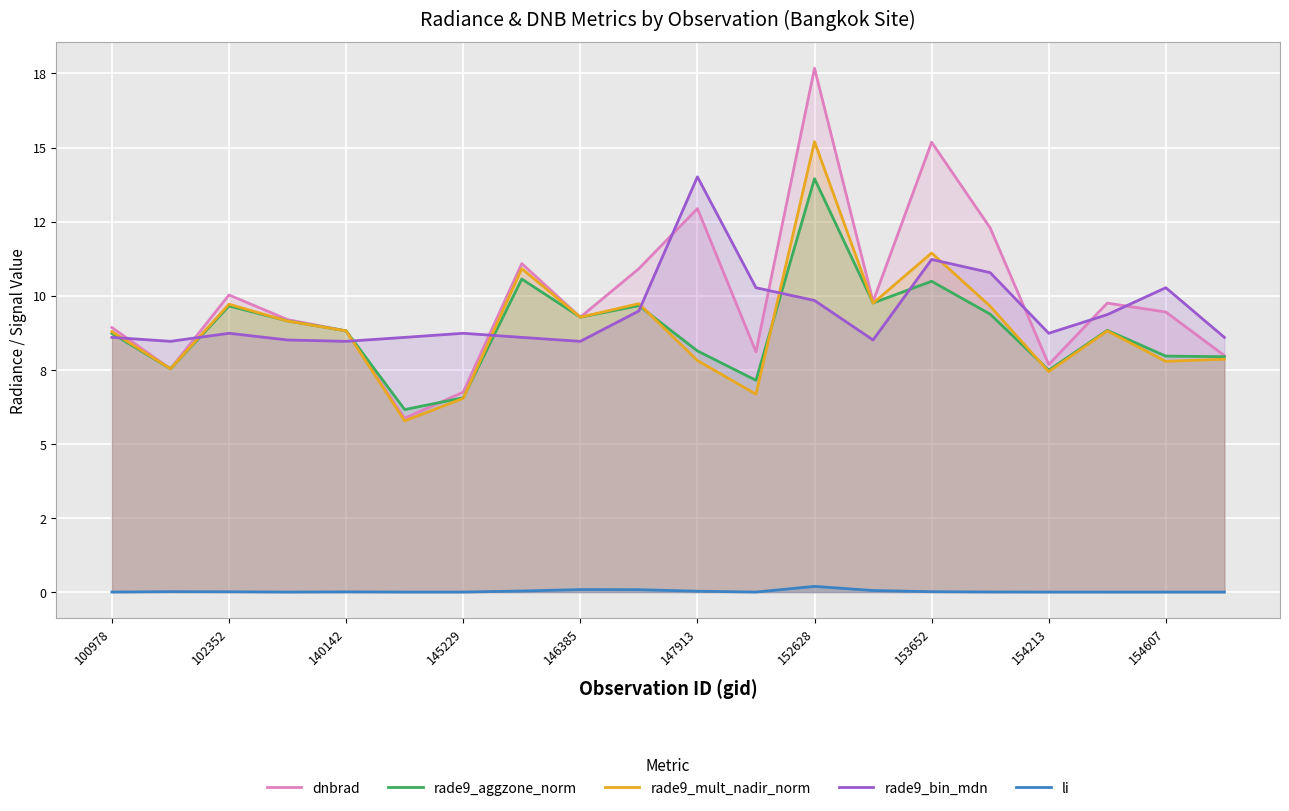

What is the difference between the highest and lowest values at 11?

10.3